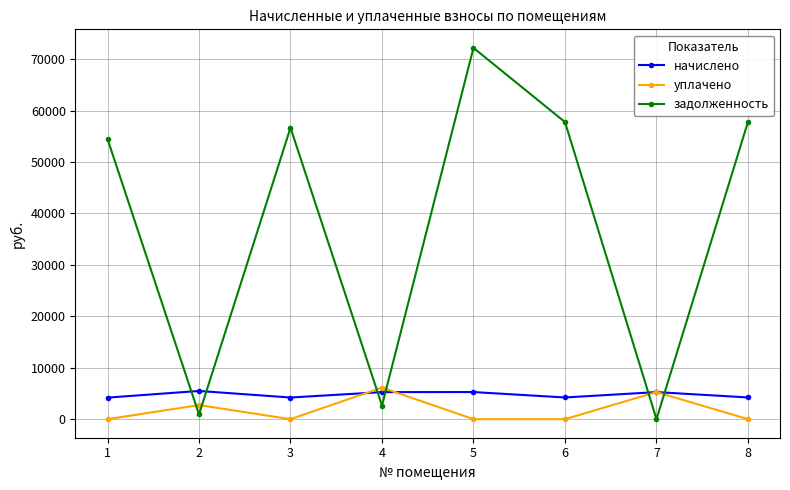

How many interior local peaks does the задолженность series have?

2